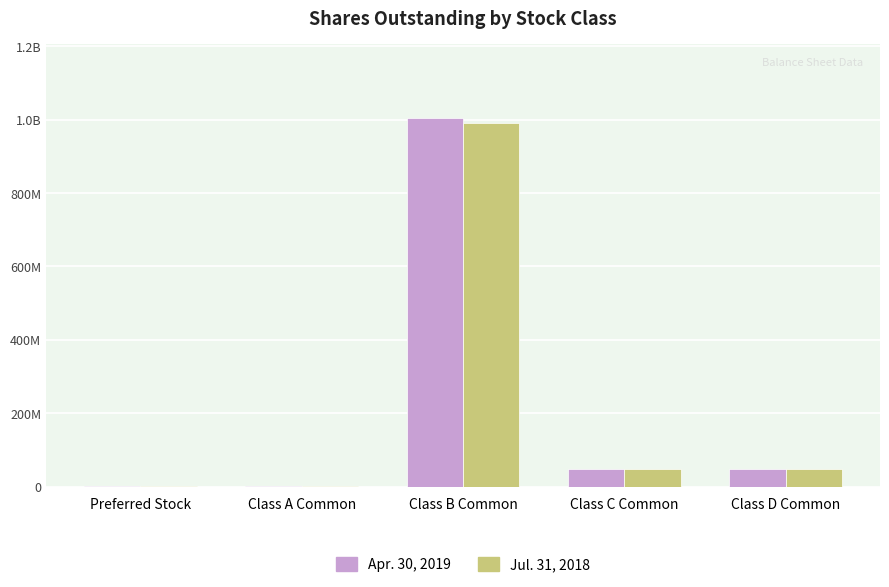

What are all the series names shown in the legend?

Apr. 30, 2019, Jul. 31, 2018